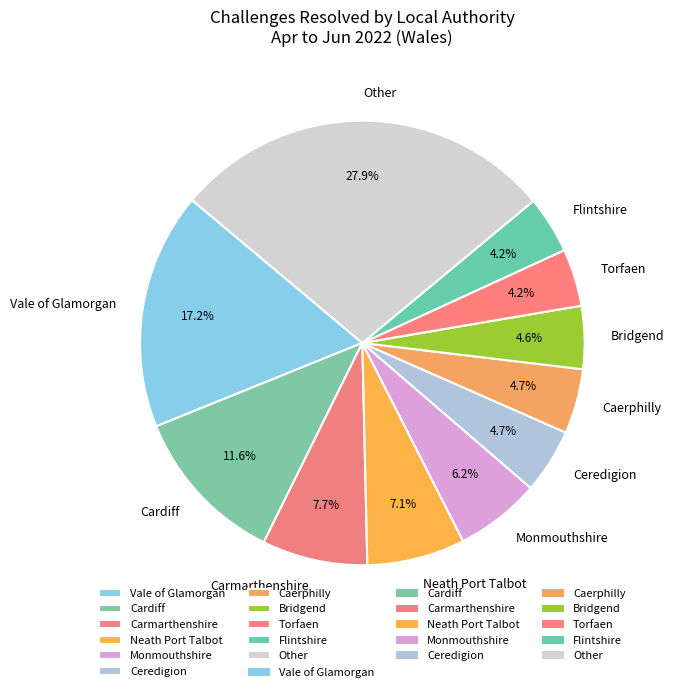

Is the sum of Flintshire and Bridgend greater than half?

No